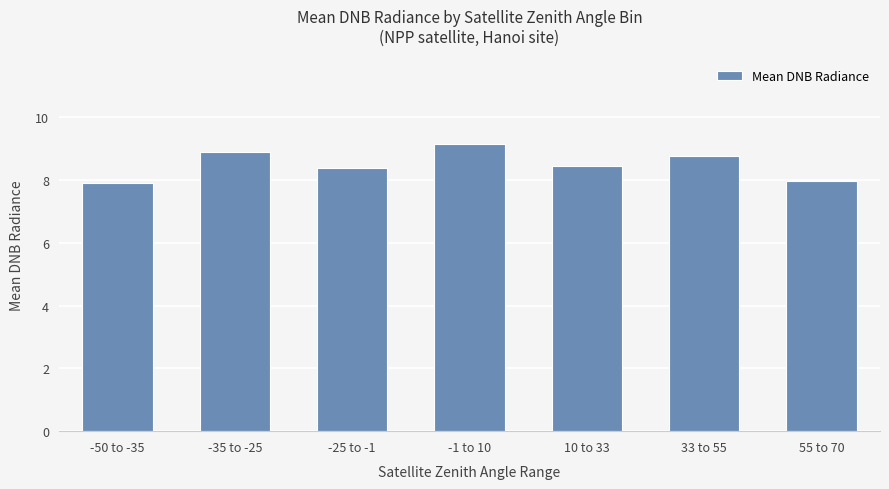

What is the label of the 2nd bar from the left?

-35 to -25